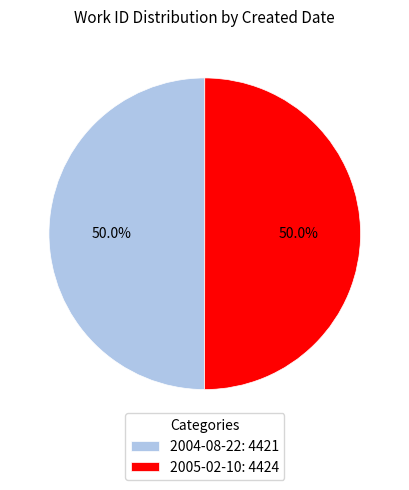

Approximately how many times larger is the value at 2005-02-10: 4424 compared to 2004-08-22: 4421?

1.0